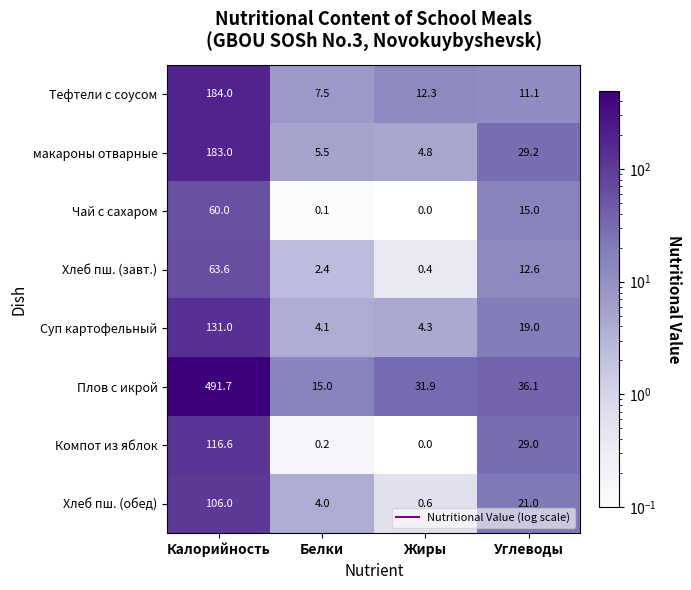

List the series in order of their peak value, highest first.

Плов с икрой, Тефтели с соусом, макароны отварные, Суп картофельный, Компот из яблок, Хлеб пш. (обед), Хлеб пш. (завт.), Чай с сахаром